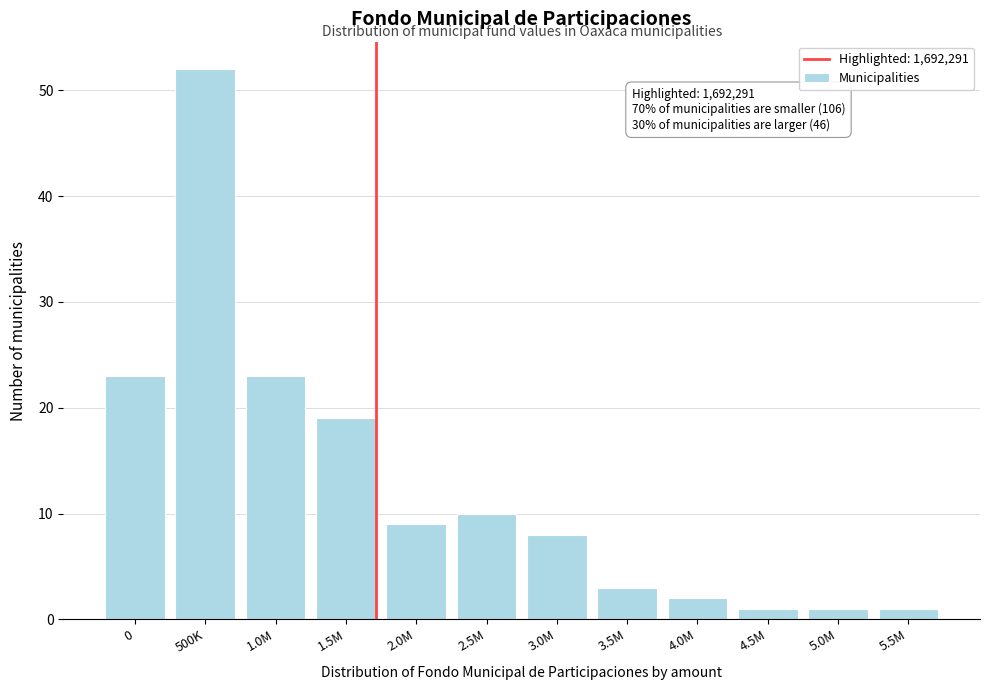

Reading left to right, what are all the values shown in this chart?

23	52	23	19	9	10	8	3	2	1	1	1